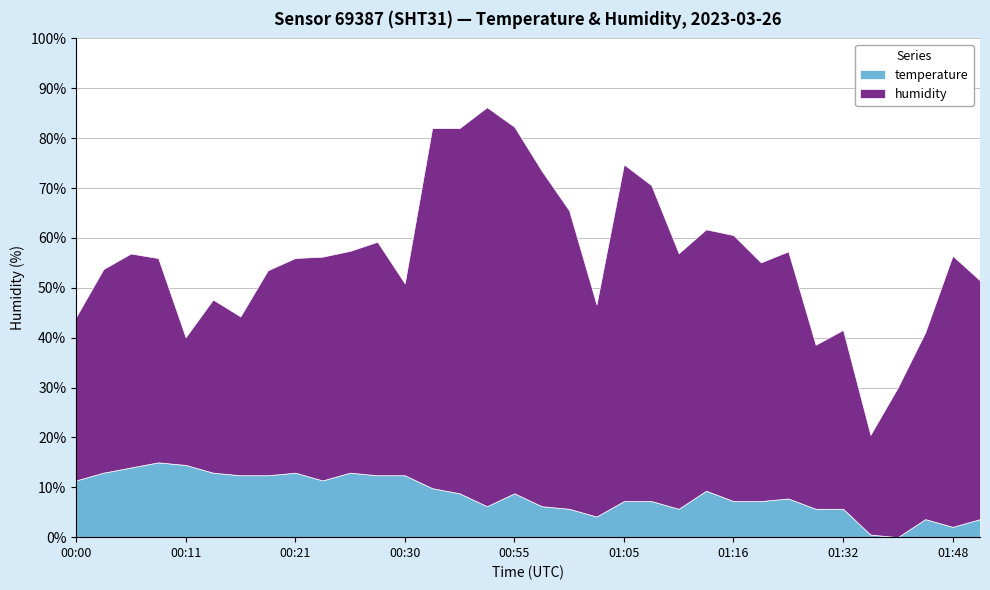

True or false: temperature has a value of 2.1 at 01:48.

True